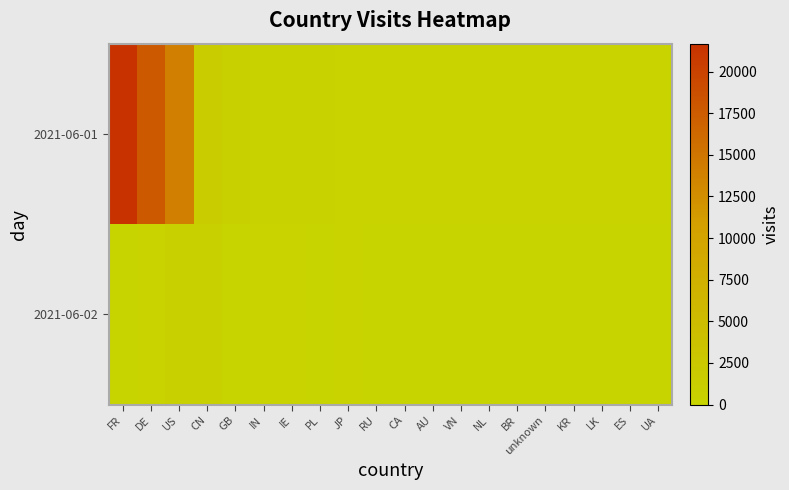

At which category does the chart reach its peak across all series?

FR